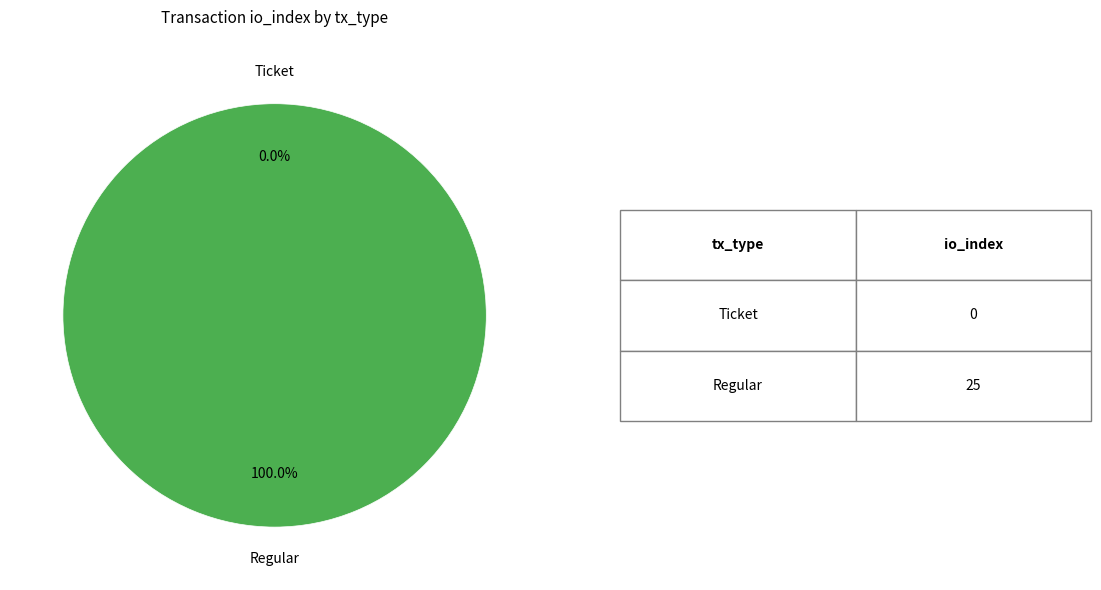

Rank the categories by value from highest to lowest.

Regular, Ticket